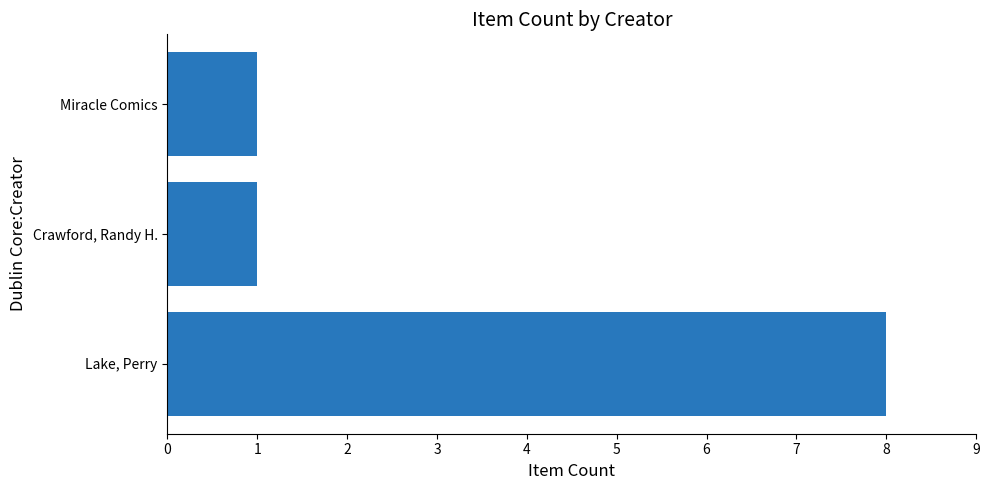

Between Miracle Comics and Lake, Perry, which is larger?

Lake, Perry